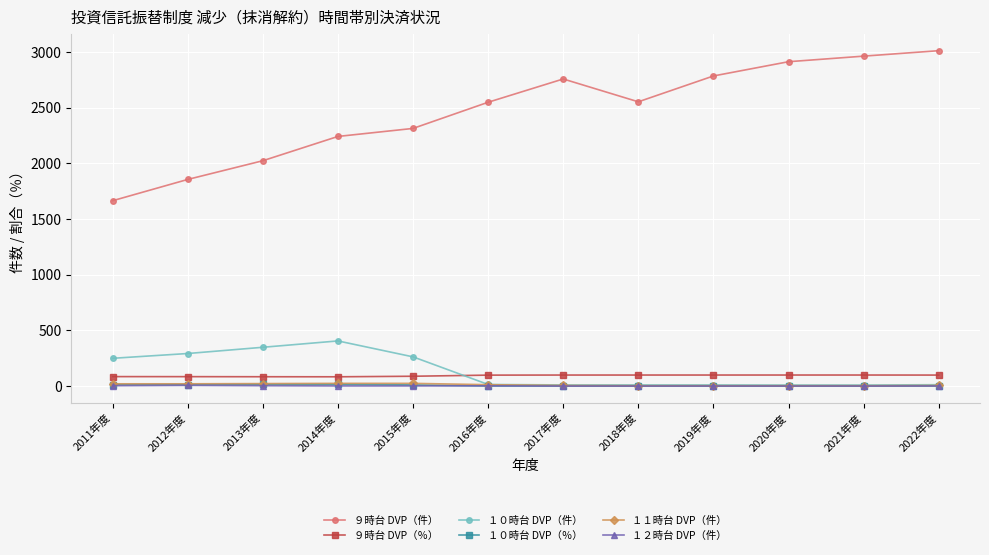

Which series has the widest spread of values?

９時台 DVP（件）